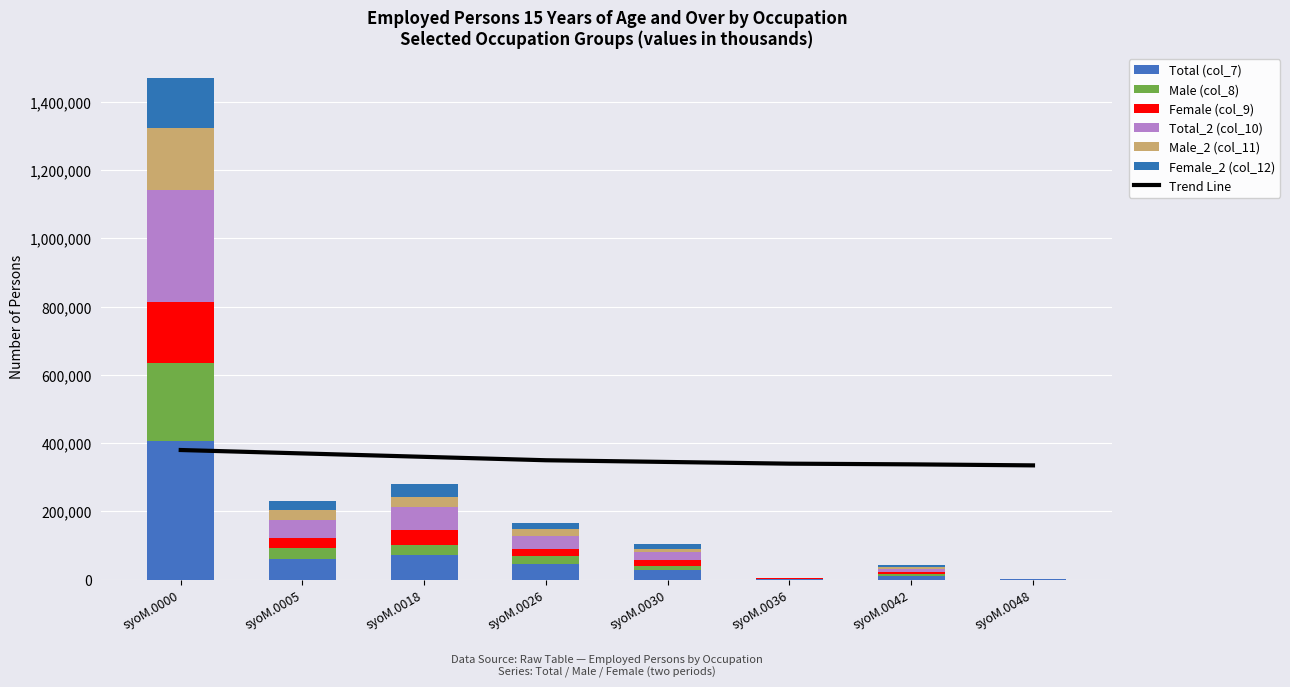

Count the number of categories in the chart.

8